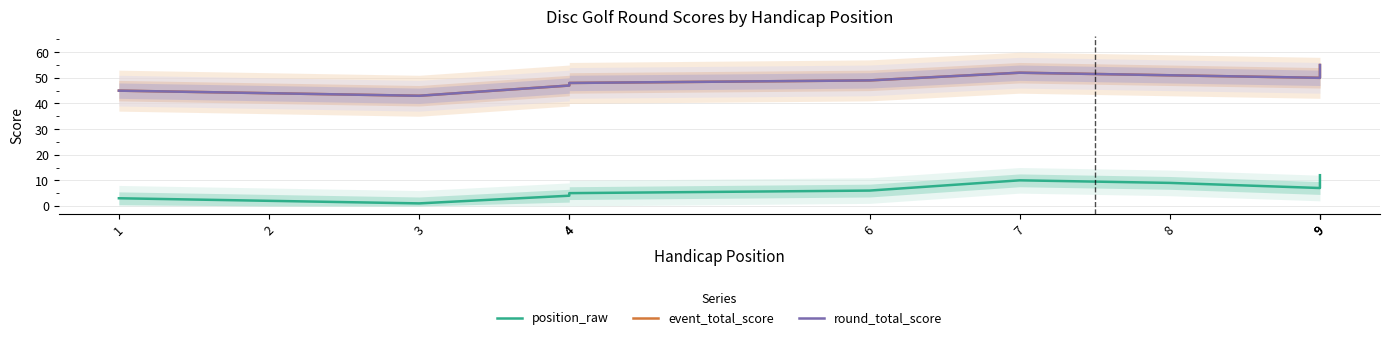

Is it true that position_raw equals 12 at 9?

True